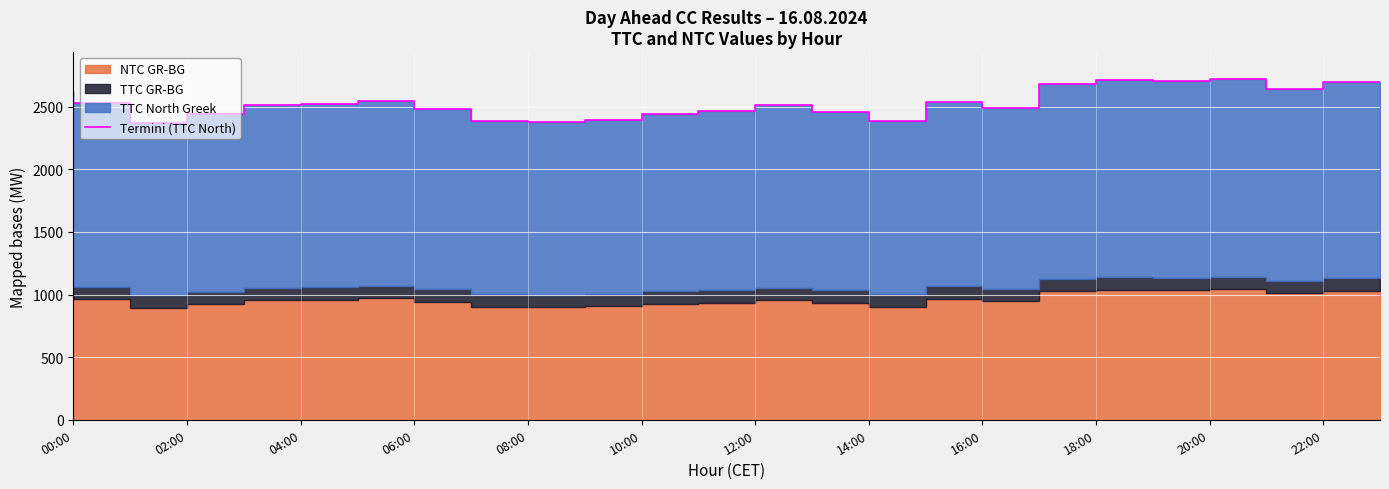

How many points are higher than both their immediate neighbors (excluding endpoints)?

5